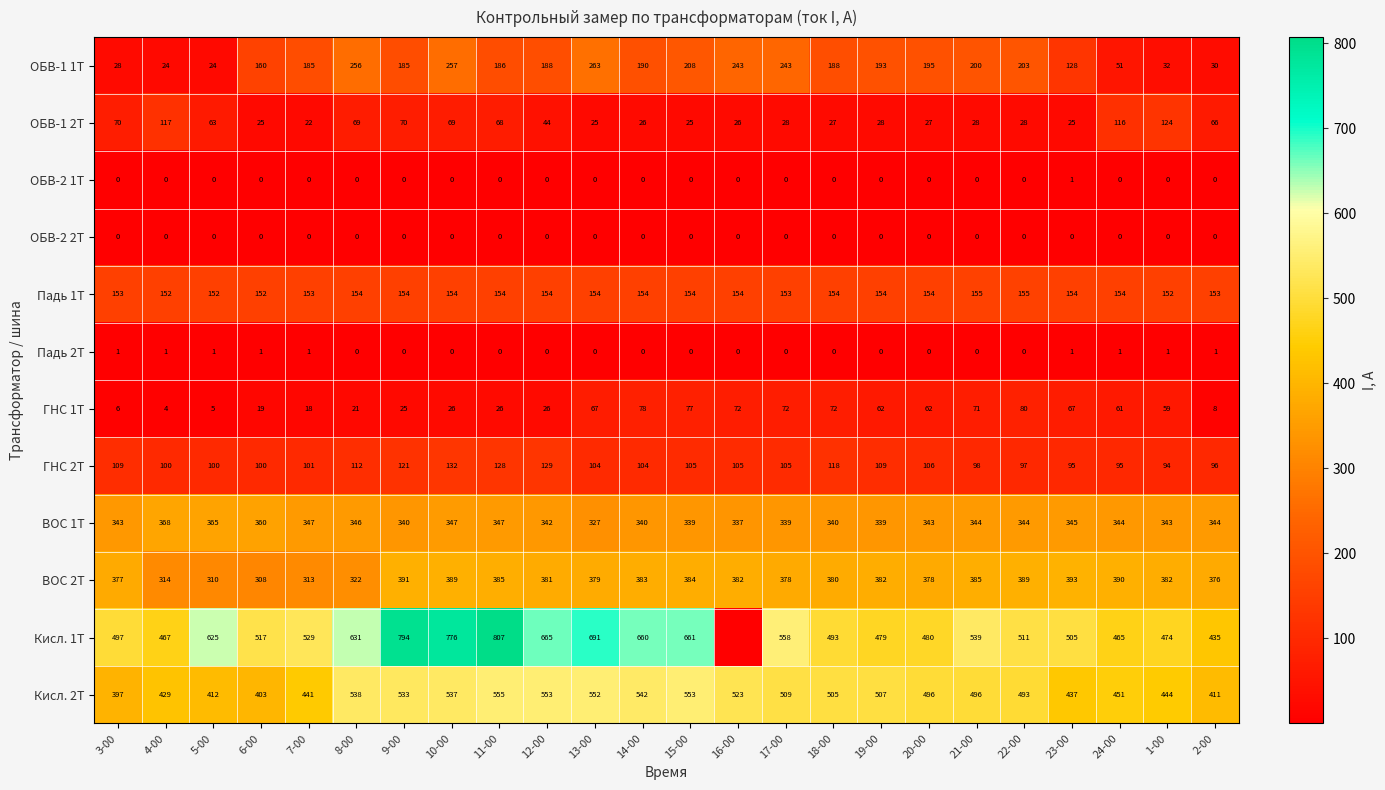

Count the number of categories in the chart.

24